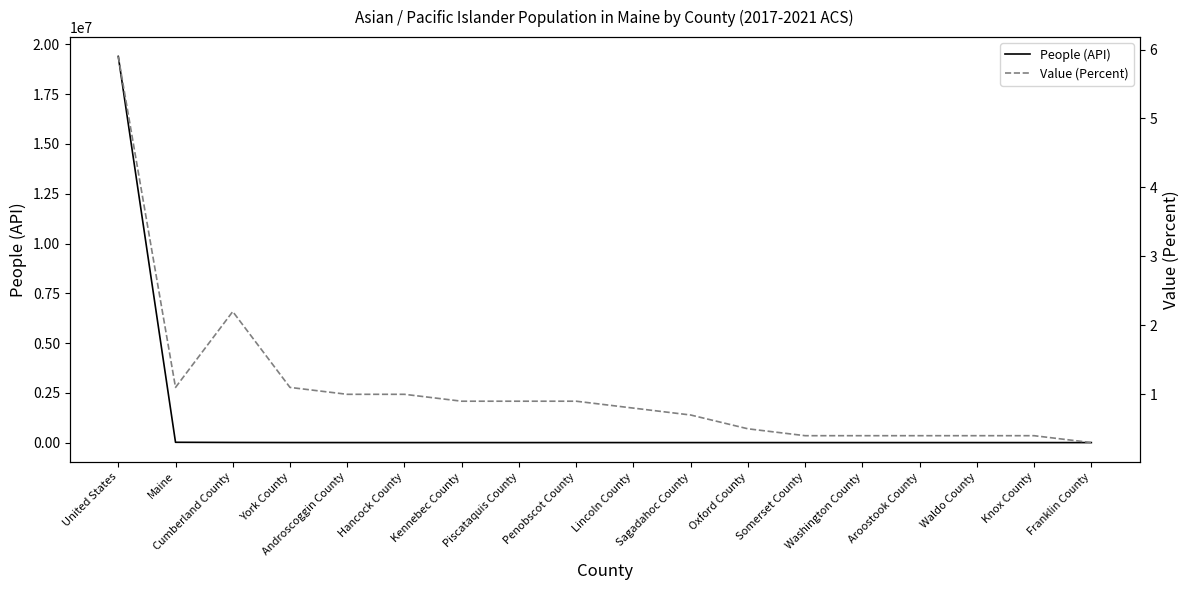

What is the spread (max minus min) of values at Franklin County?

90.7